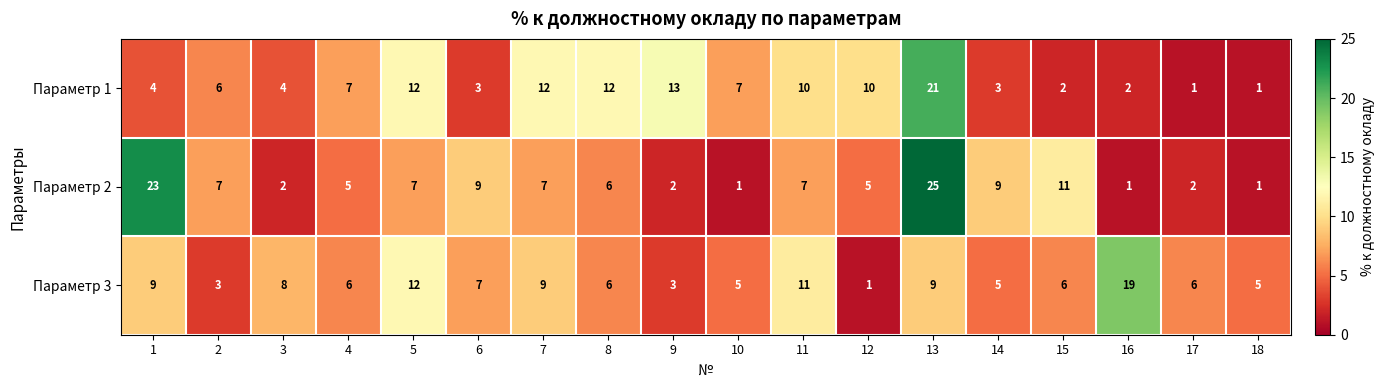

Which category has the highest value across all series?

13